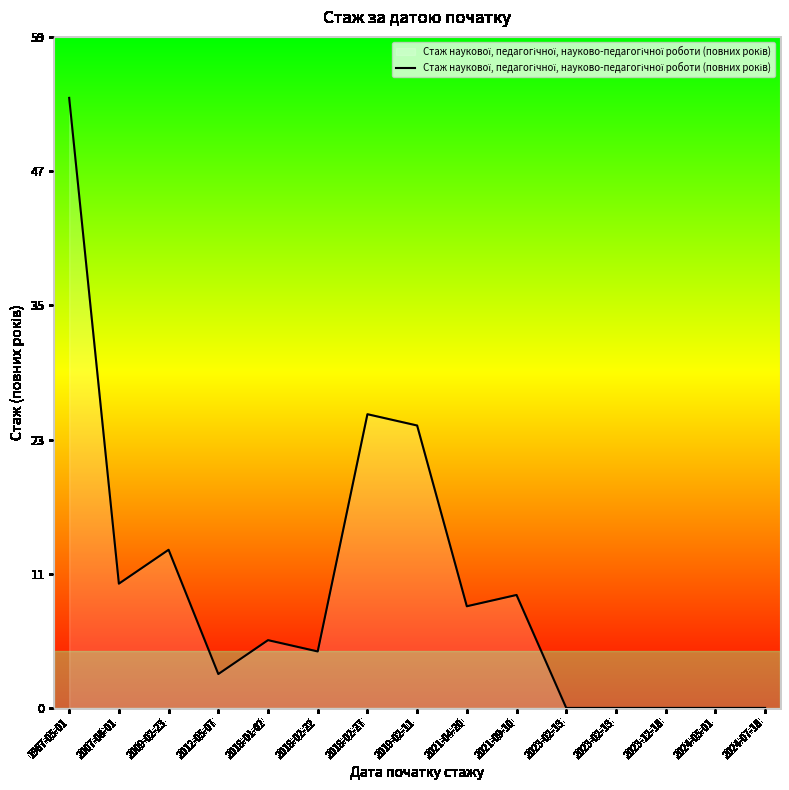

At which category does the chart reach its peak across all series?

1967-05-01